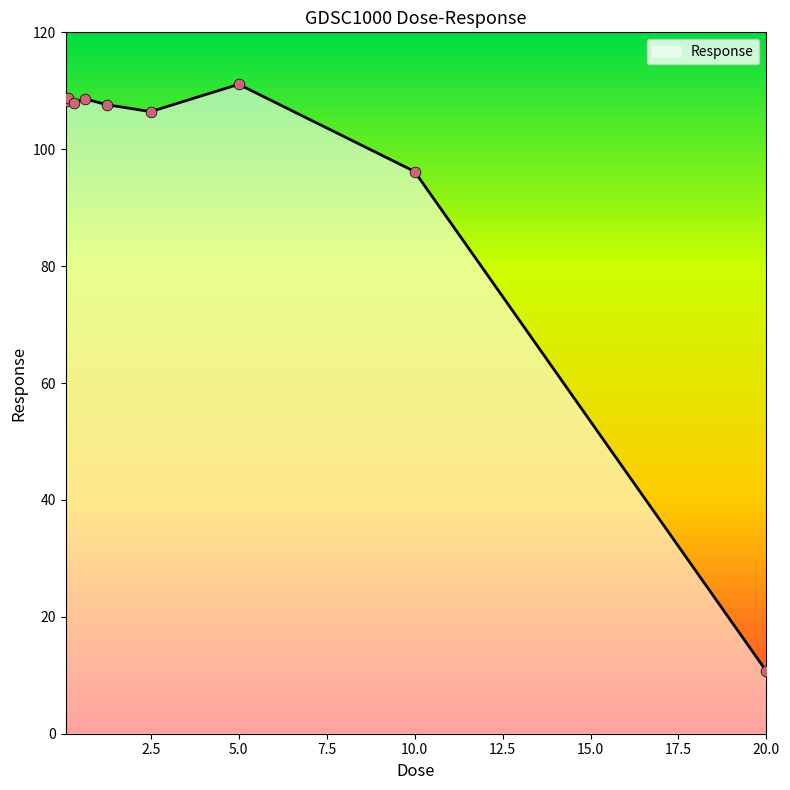

What is the difference between the maximum and minimum values?

100.4